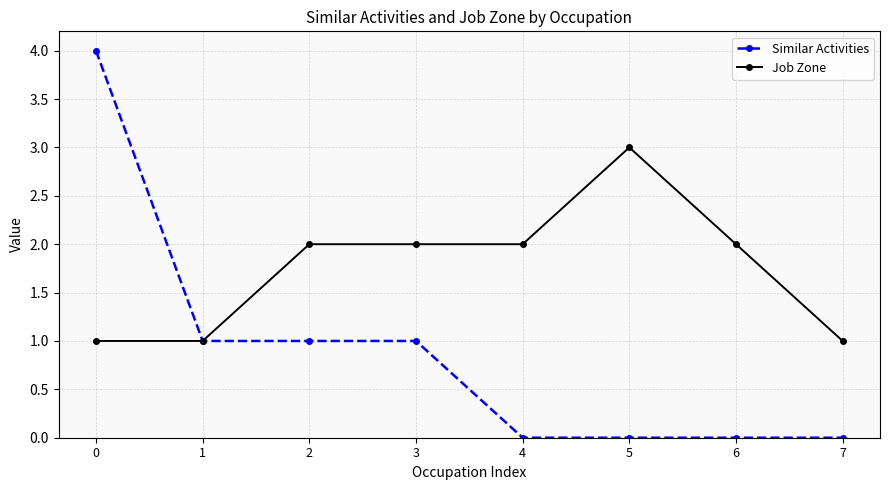

True or false: Job Zone has more than 2 interior local peaks.

False